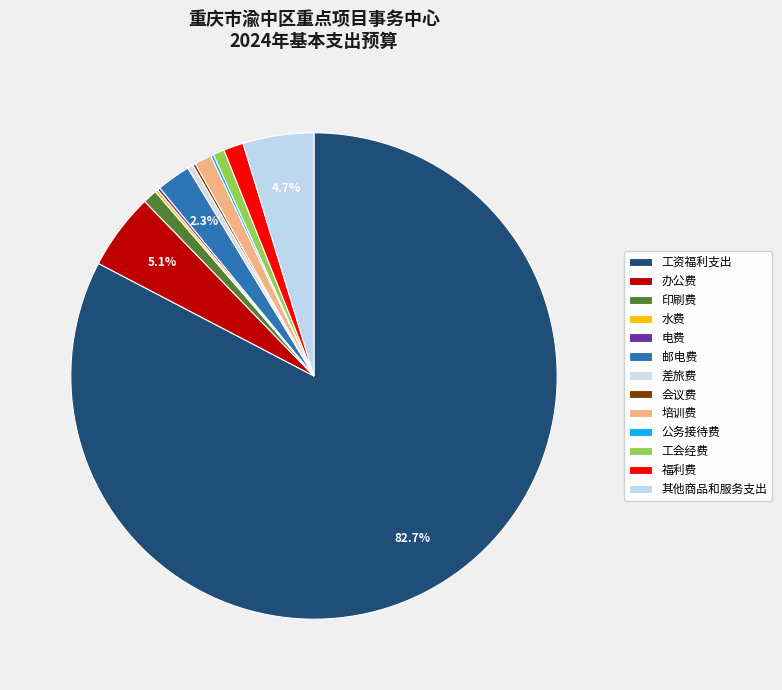

What percentage is NOT represented by 会议费?

99.8%